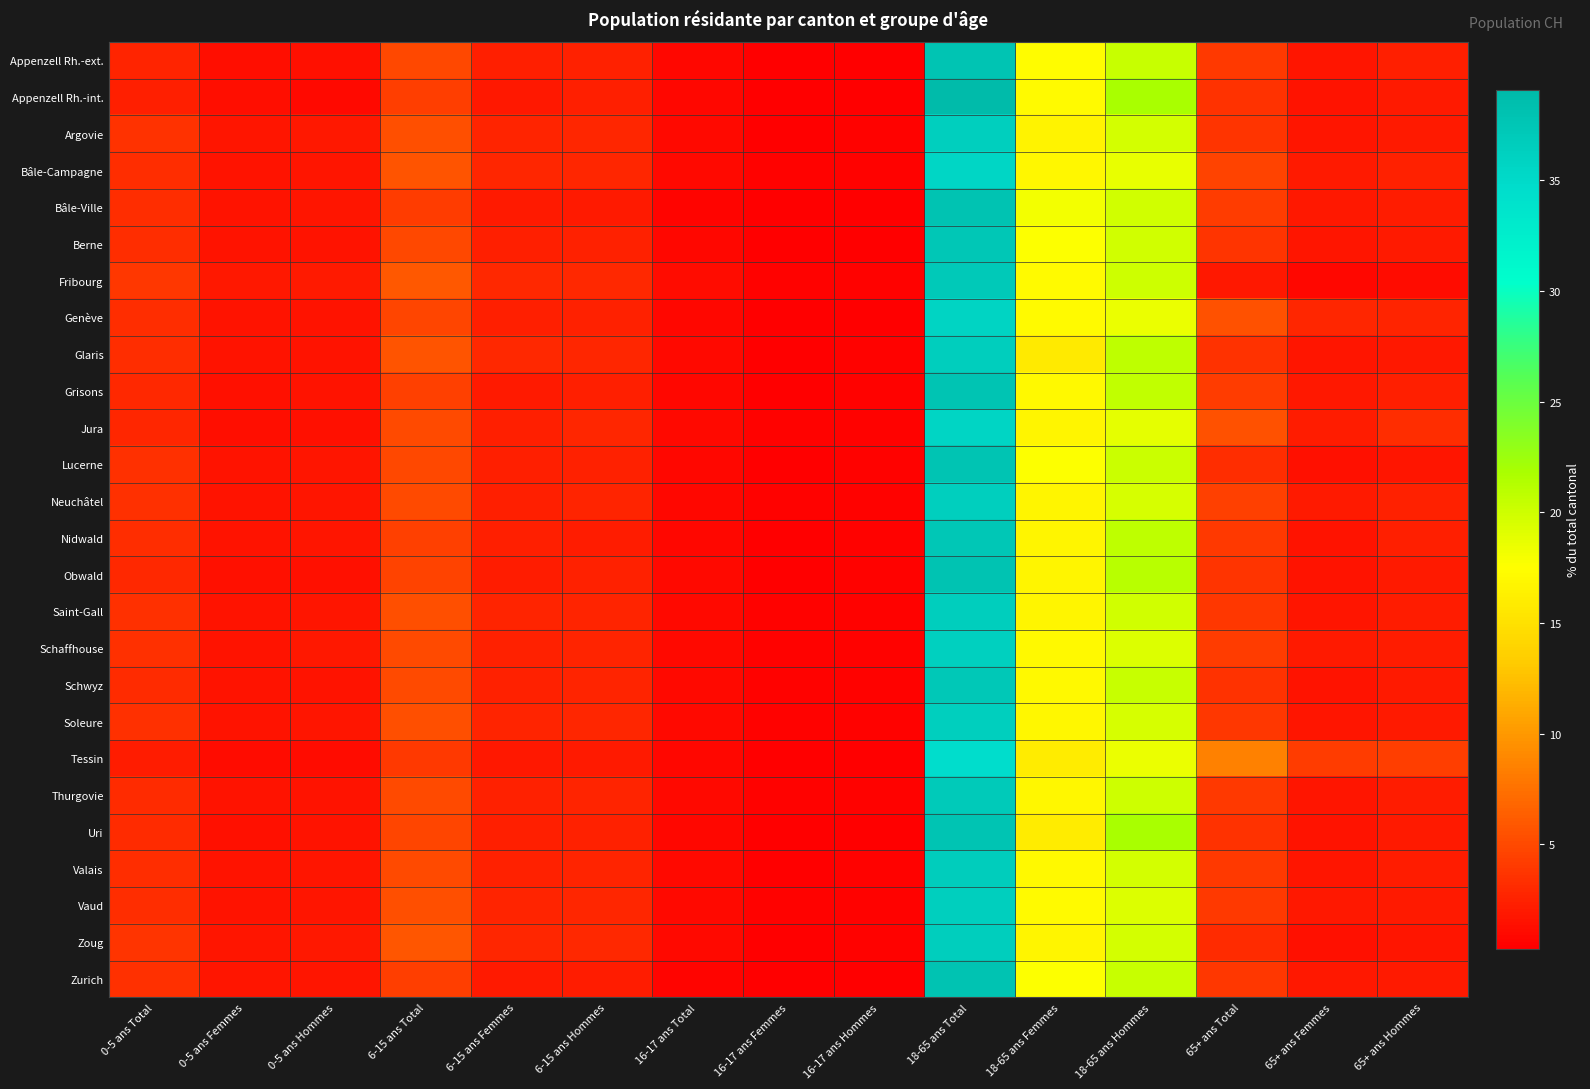

At which category is the sum across all series the highest?

18-65 ans Total